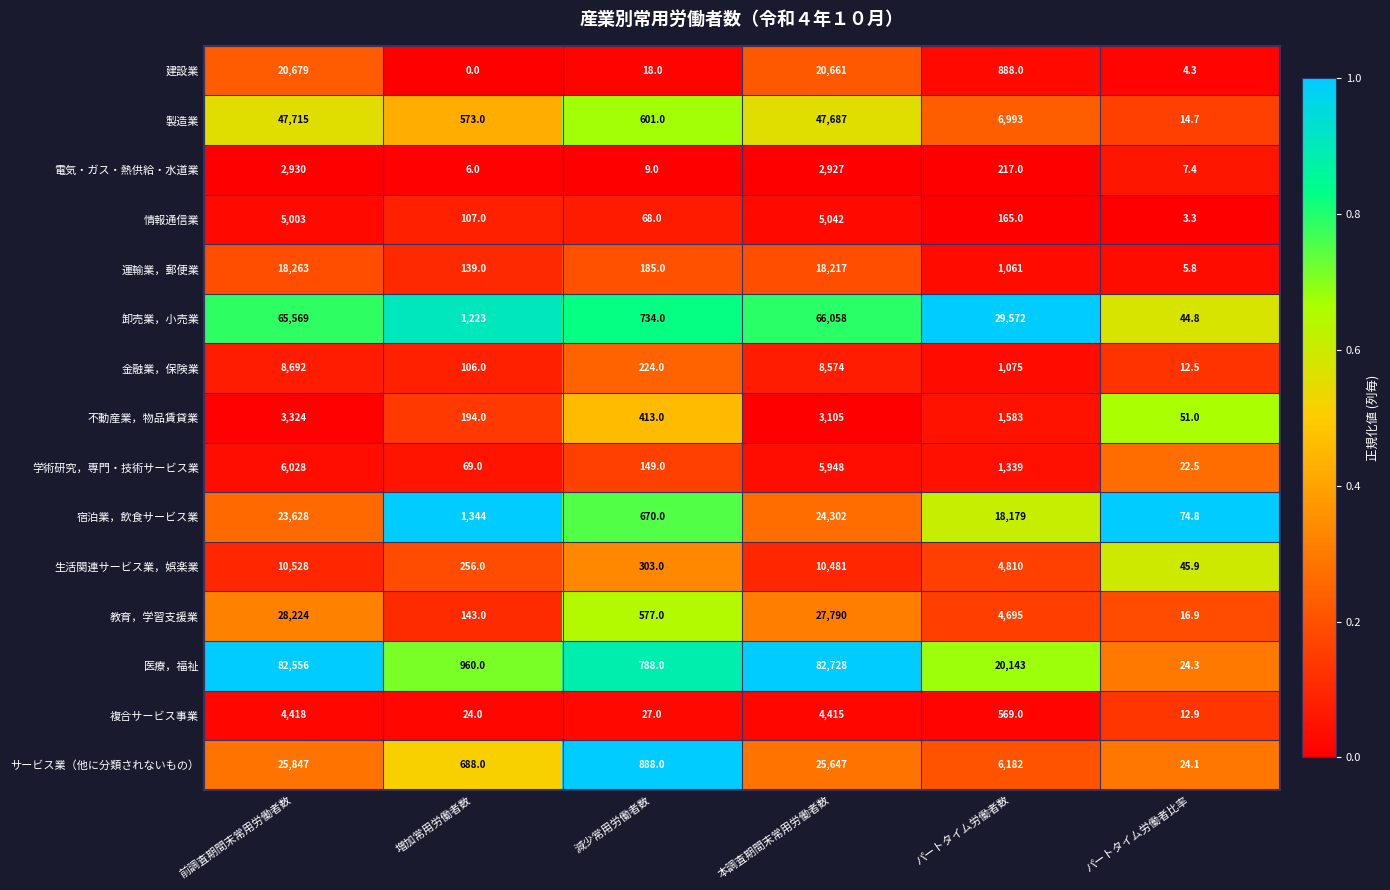

What is the greatest value displayed?

82728.0